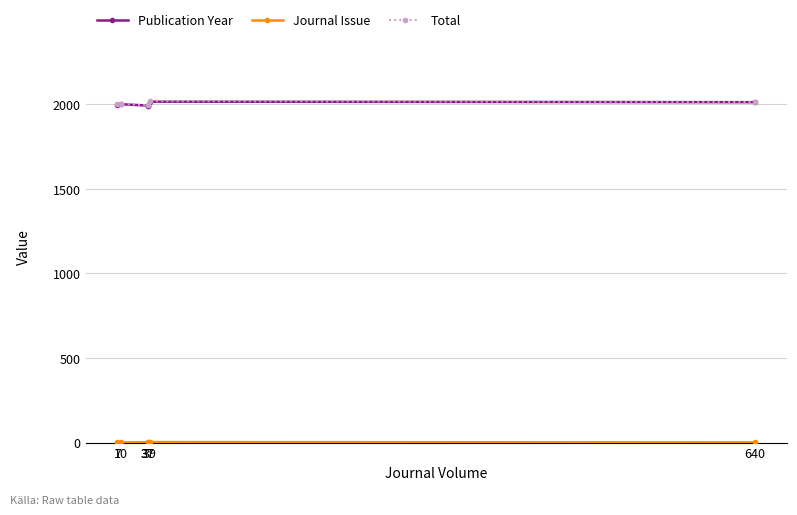

Reading left to right, transcribe all the data shown in this chart.

Publication Year: 7=1996	10=1999	37=1991	37=1991	39=2014	640=2011
Journal Issue: 7=2	10=1	37=2	37=5	39=3	640=1
Total: 7=1998	10=2000	37=1993	37=1996	39=2017	640=2012